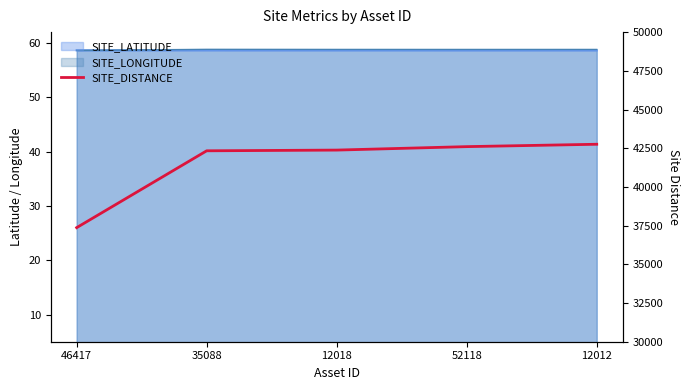

The value at 52118 is 42602. True or false?

True